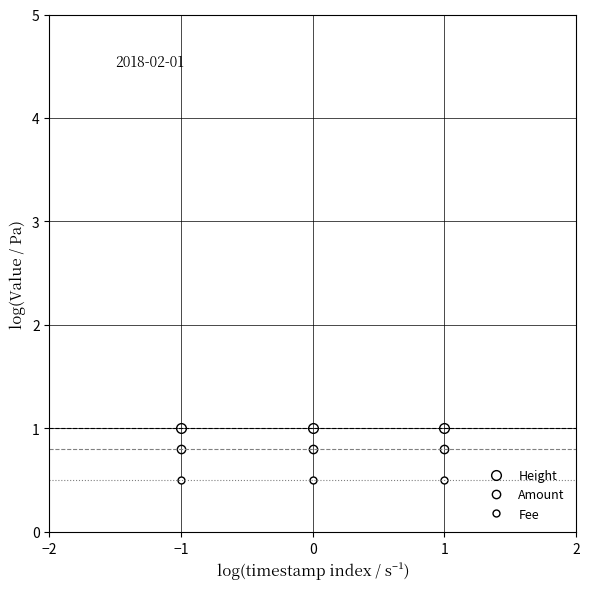

Is the value of Amount at 1 greater than the value of Fee at −1?

Yes